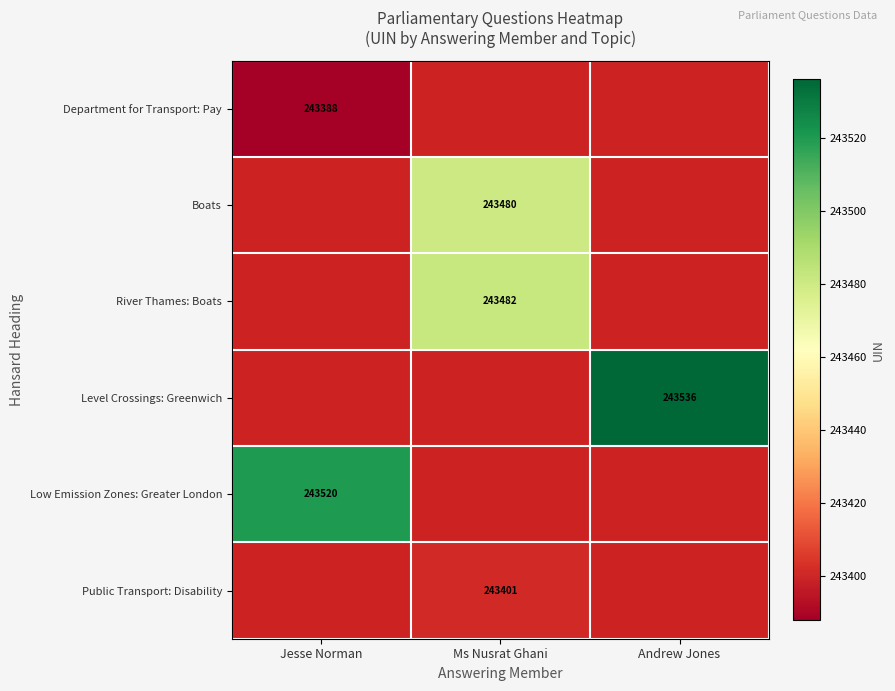

Which has a higher value, Jesse Norman or Andrew Jones?

Andrew Jones